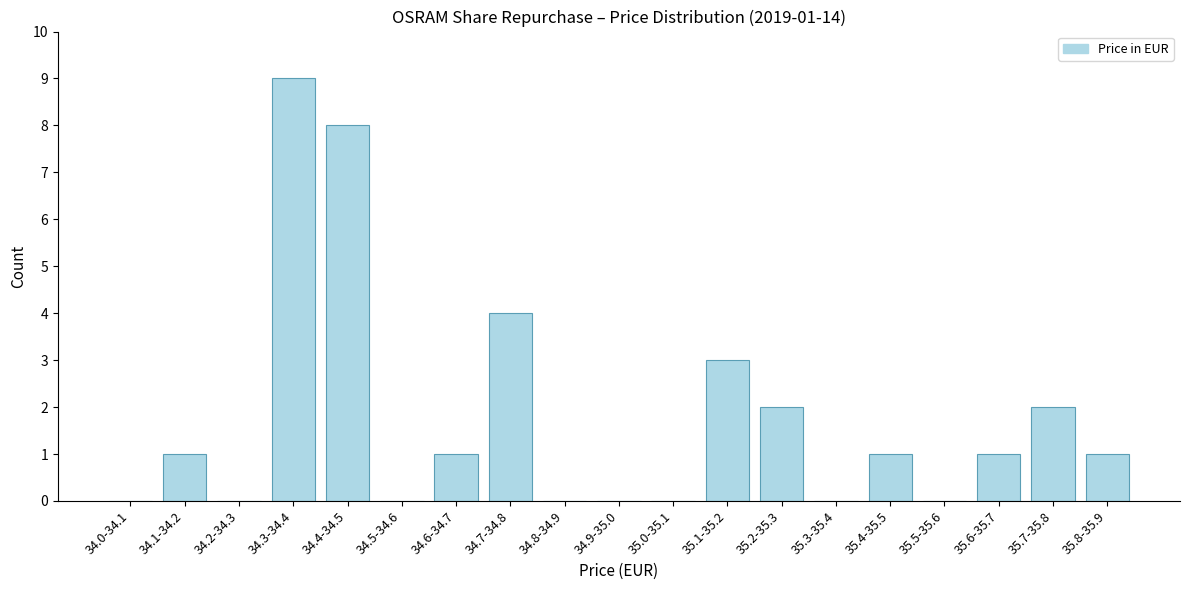

Reading left to right, extract all data points from this chart.

34.0-34.1=0	34.1-34.2=1	34.2-34.3=0	34.3-34.4=9	34.4-34.5=8	34.5-34.6=0	34.6-34.7=1	34.7-34.8=4	34.8-34.9=0	34.9-35.0=0	35.0-35.1=0	35.1-35.2=3	35.2-35.3=2	35.3-35.4=0	35.4-35.5=1	35.5-35.6=0	35.6-35.7=1	35.7-35.8=2	35.8-35.9=1